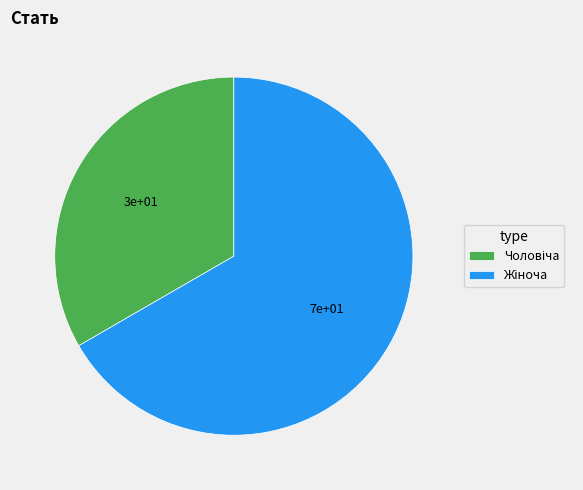

Does any single category account for the majority?

Yes